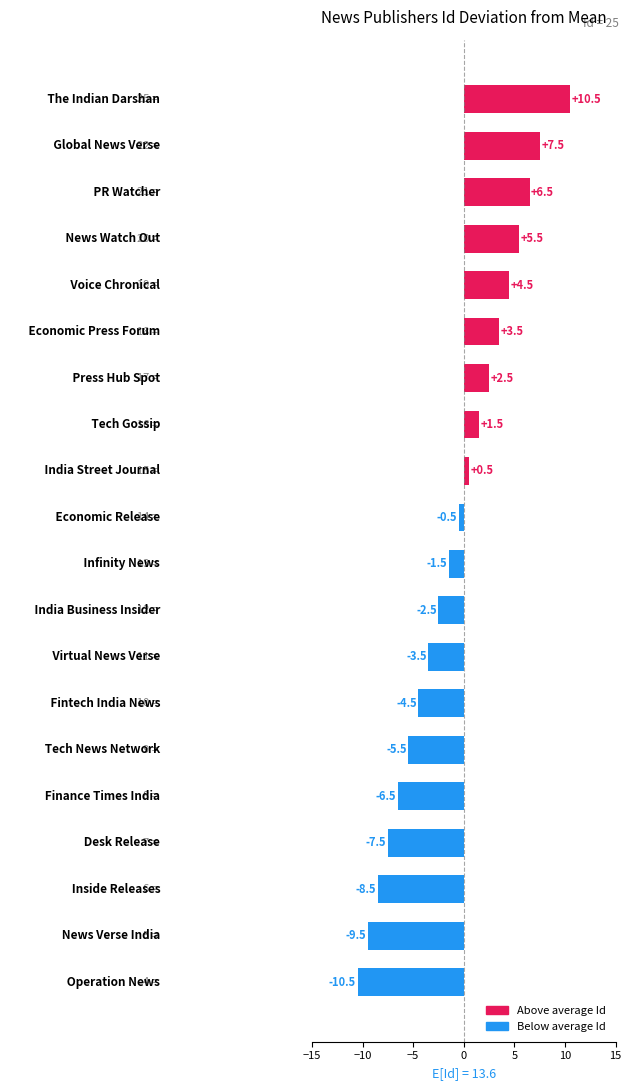

What is the greatest value displayed?

10.5